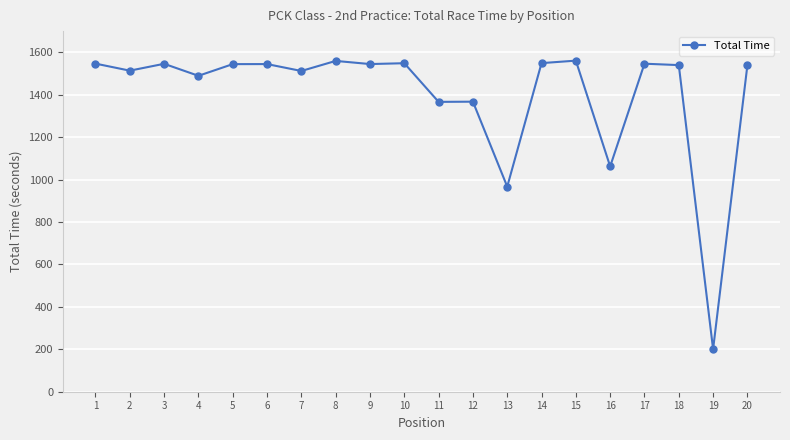

How many distinct data groups are displayed?

1